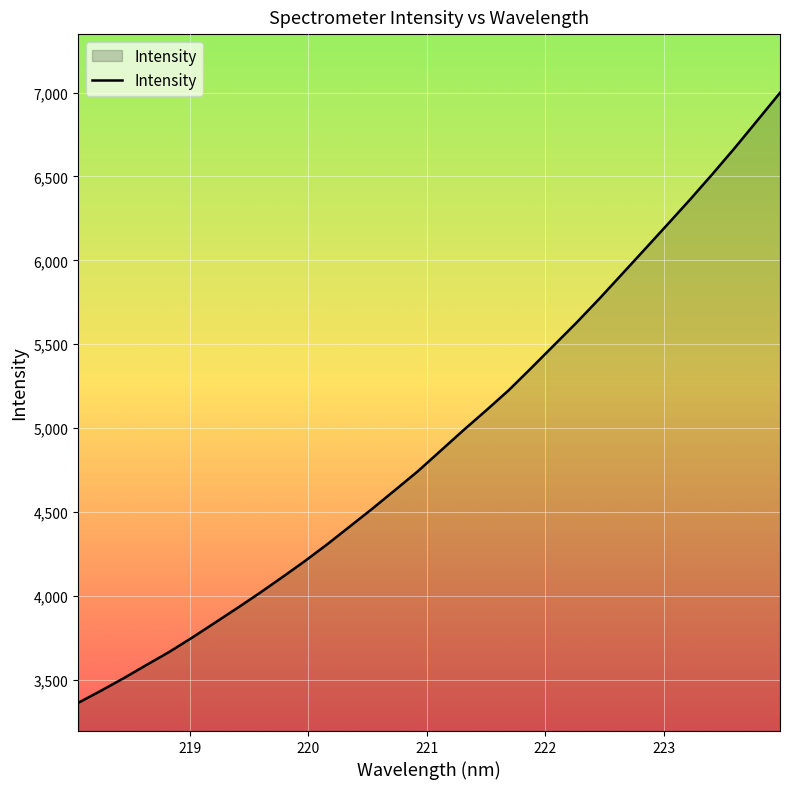

How many lines are shown in the chart?

1